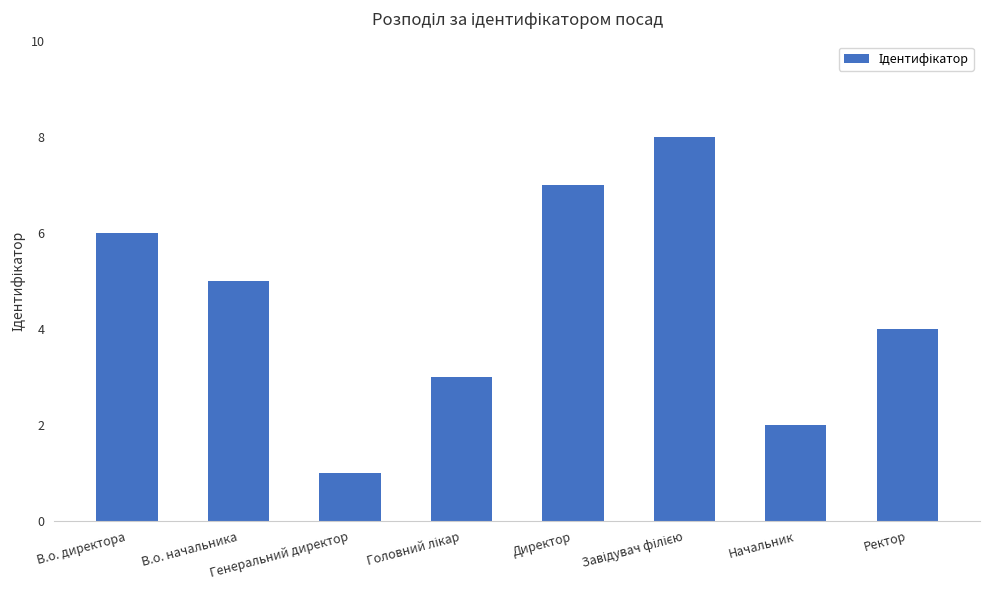

At which category does the chart reach its minimum across all series?

Генеральний директор